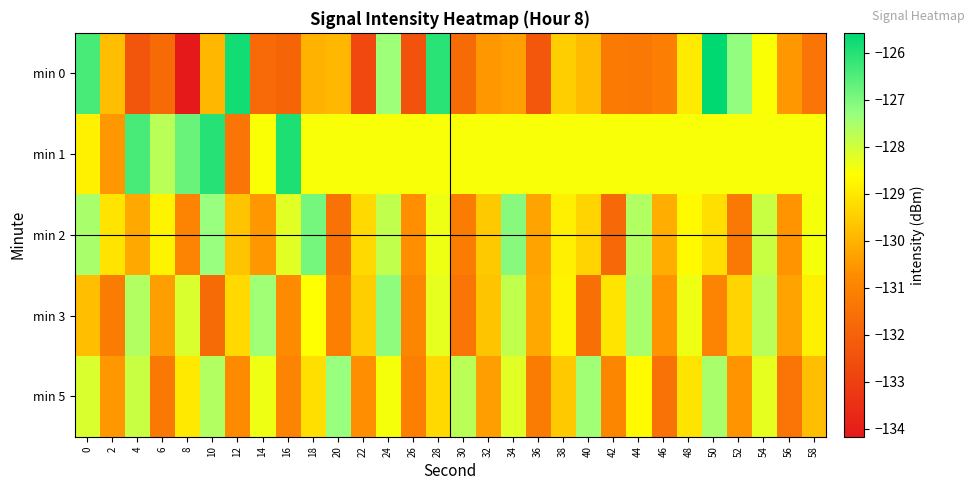

At which category is the sum across all series the highest?

24